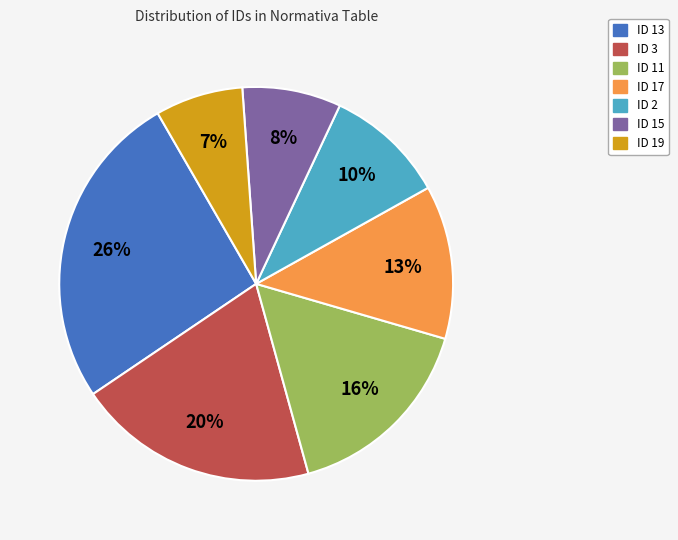

To the nearest percent, what percentage of the pie is ID 2?

10%